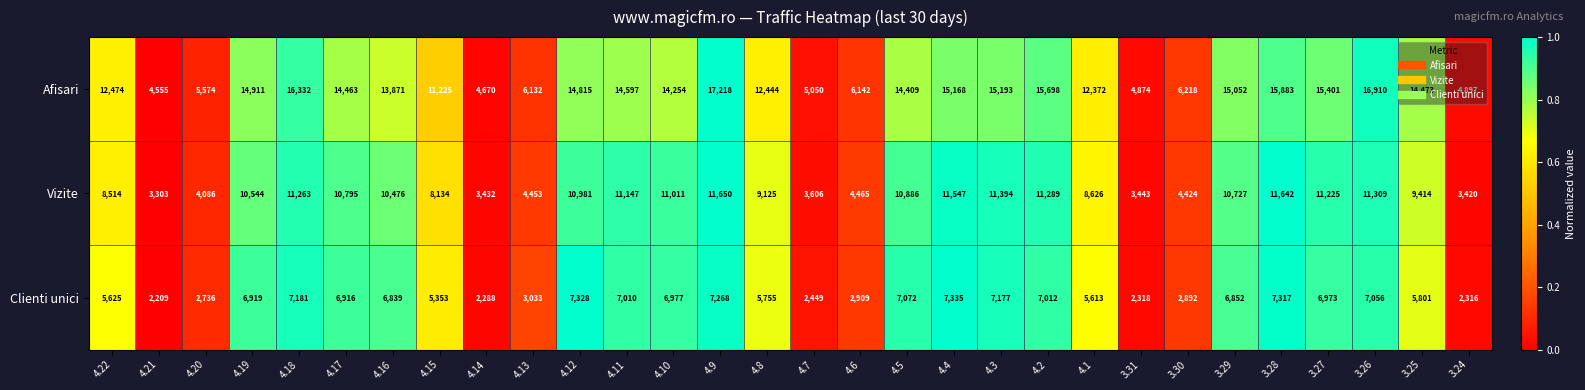

Which series has the largest range (max minus min)?

Afisari